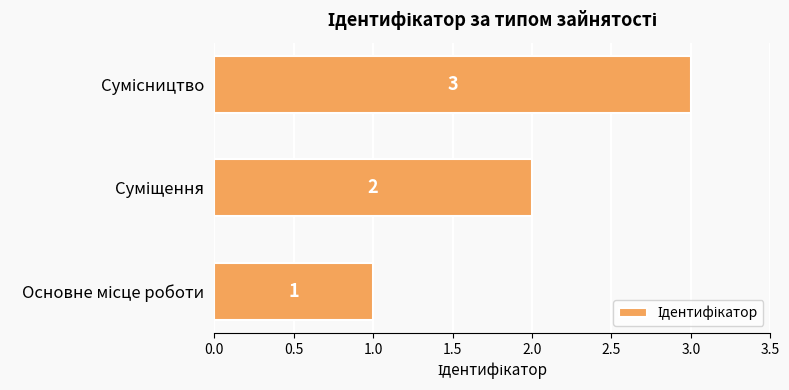

Count the values in the range 1 to 3.

3